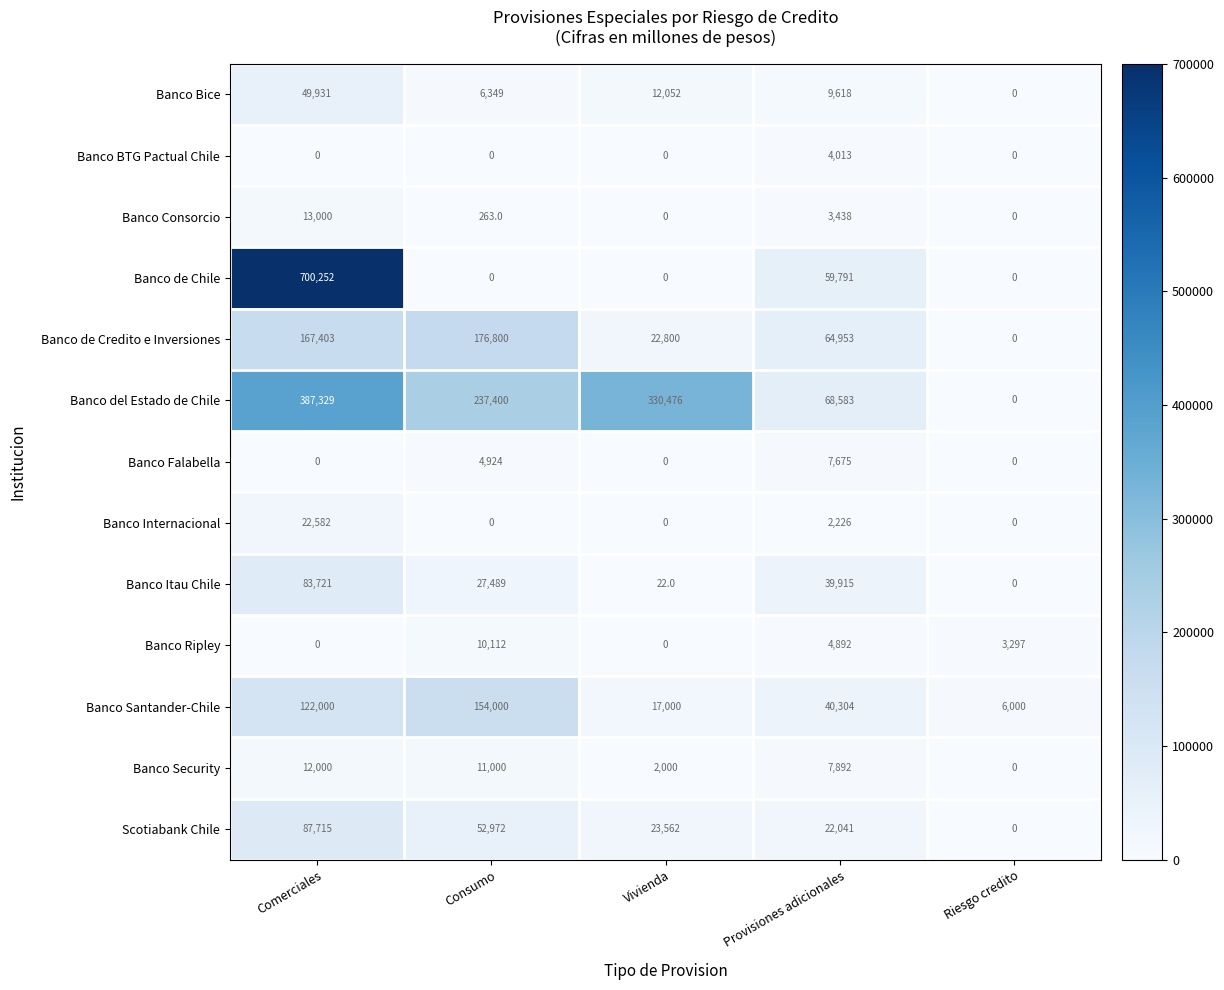

What is the maximum value for Banco Itau Chile?

83721